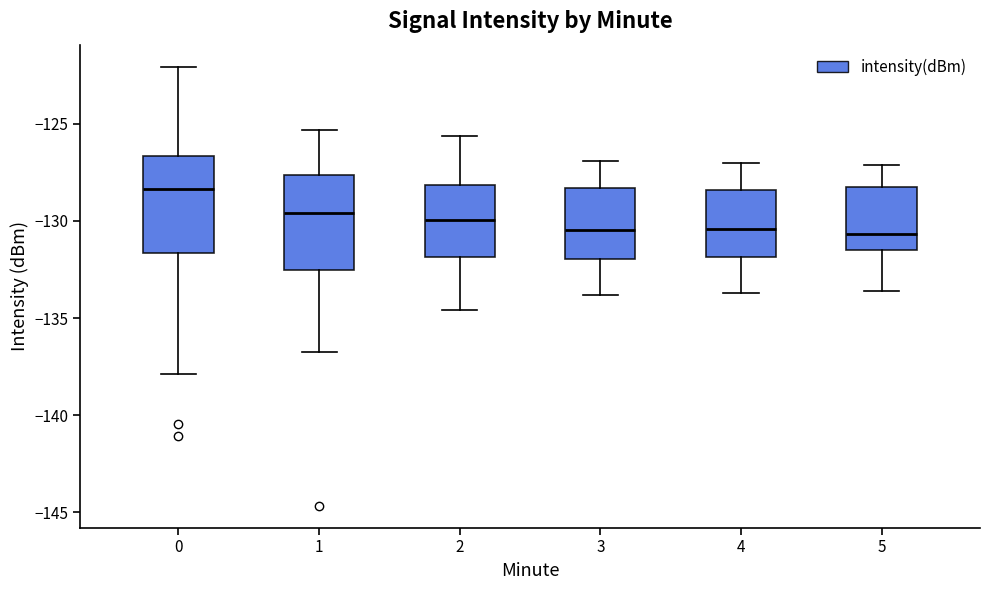

Reading left to right, transcribe this box plot: for each box, give where its median line is, the range the box spans, and where its two whiskers end, as read against the y-axis. The values are not printed on the chart, so give them approximately, as read against the axis.

0: median -128.5, box -131.5 to -126.5, whiskers -138.0 to -122.0
1: median -129.5, box -132.5 to -127.5, whiskers -137.0 to -125.5
2: median -130.0, box -132.0 to -128.0, whiskers -134.5 to -125.5
3: median -130.5, box -132.0 to -128.5, whiskers -134.0 to -127.0
4: median -130.5, box -132.0 to -128.5, whiskers -133.5 to -127.0
5: median -130.5, box -131.5 to -128.0, whiskers -133.5 to -127.0